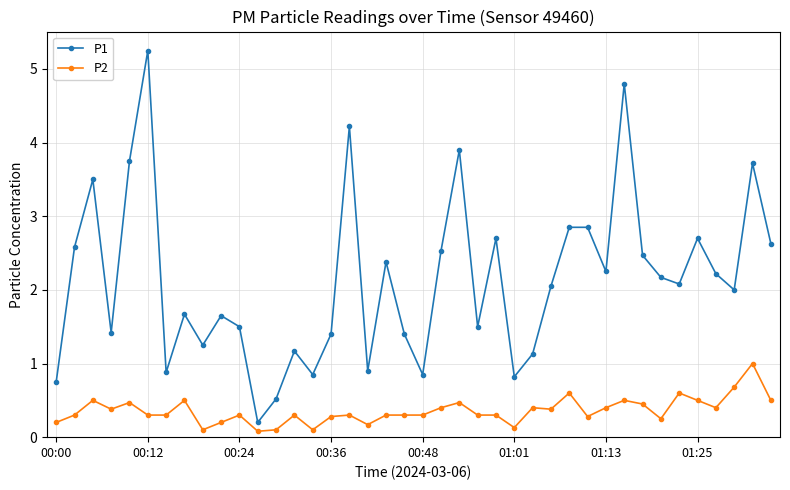

What is the highest value of the P2 series?

1.0